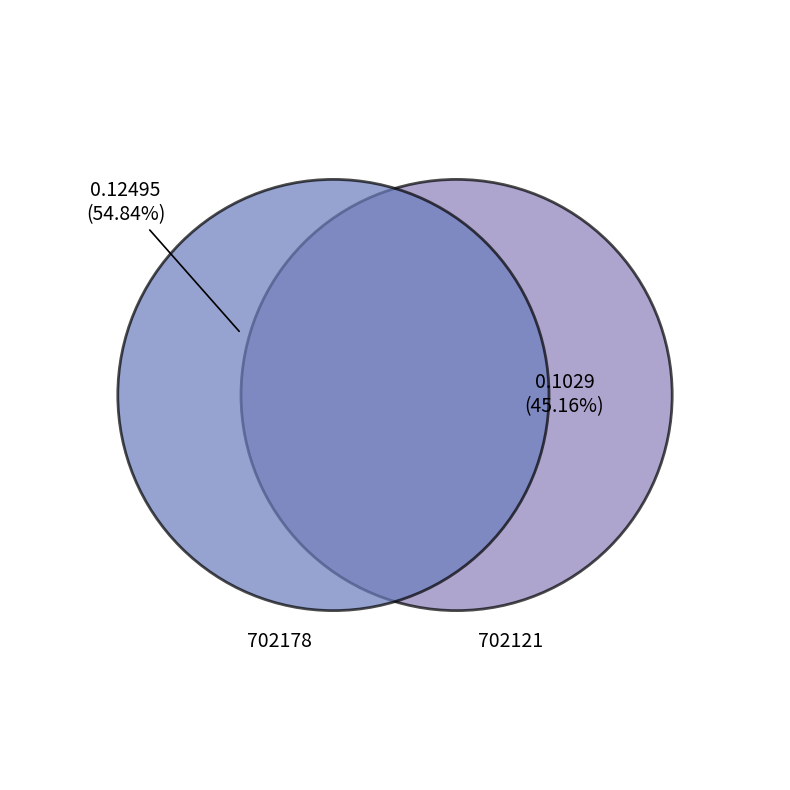

True or false: 702178 accounts for 43% of the total.

False